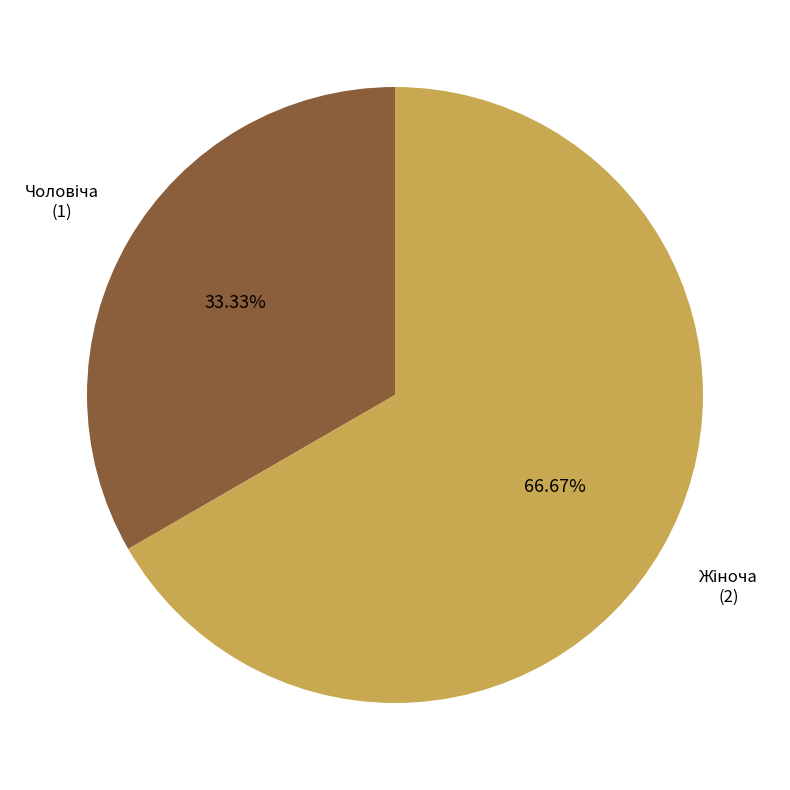

Is there any slice that represents more than half of the pie?

Yes